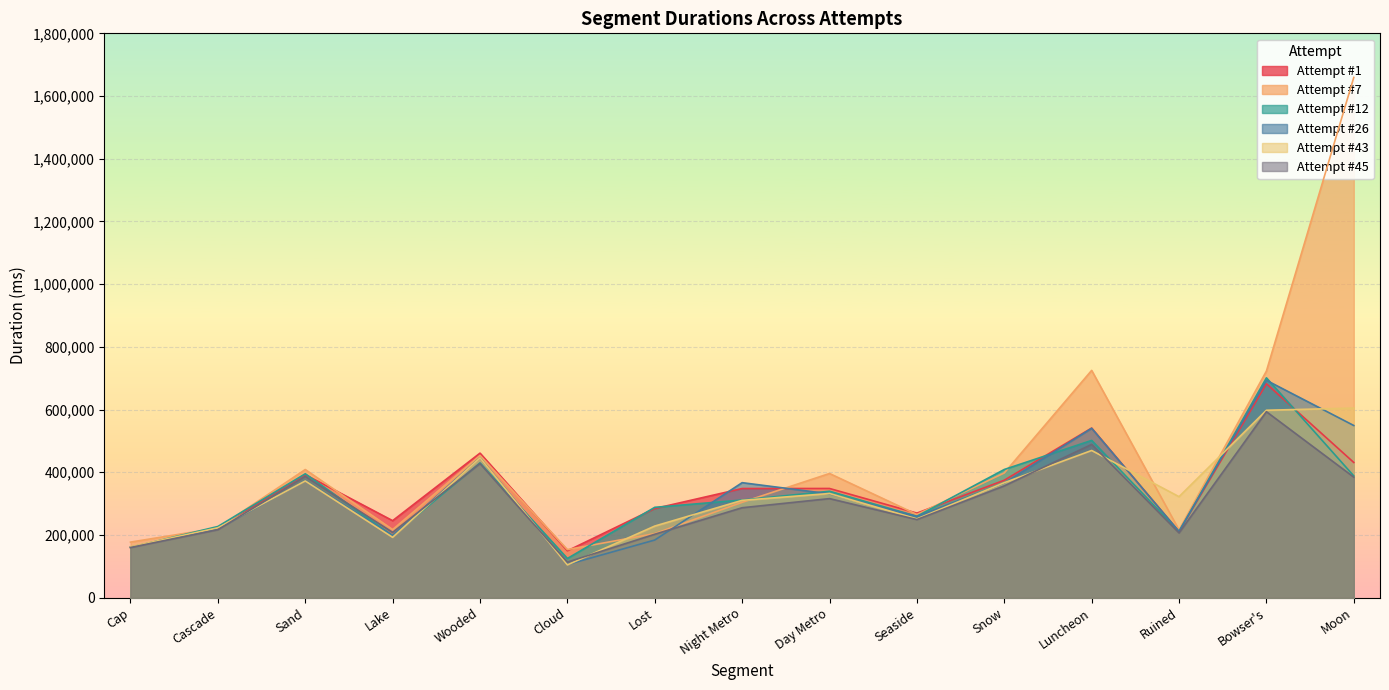

Rank the categories by Attempt #43 value from lowest to highest.

Cloud, Cap, Lake, Cascade, Lost, Seaside, Night Metro, Ruined, Day Metro, Snow, Sand, Wooded, Luncheon, Bowser's, Moon